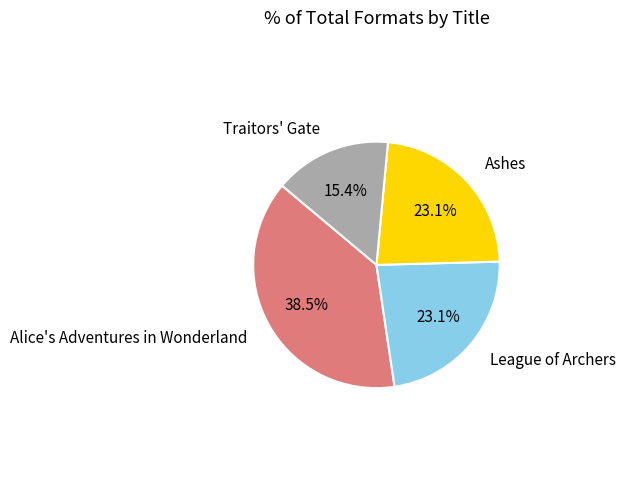

Is there a majority slice in this chart?

No